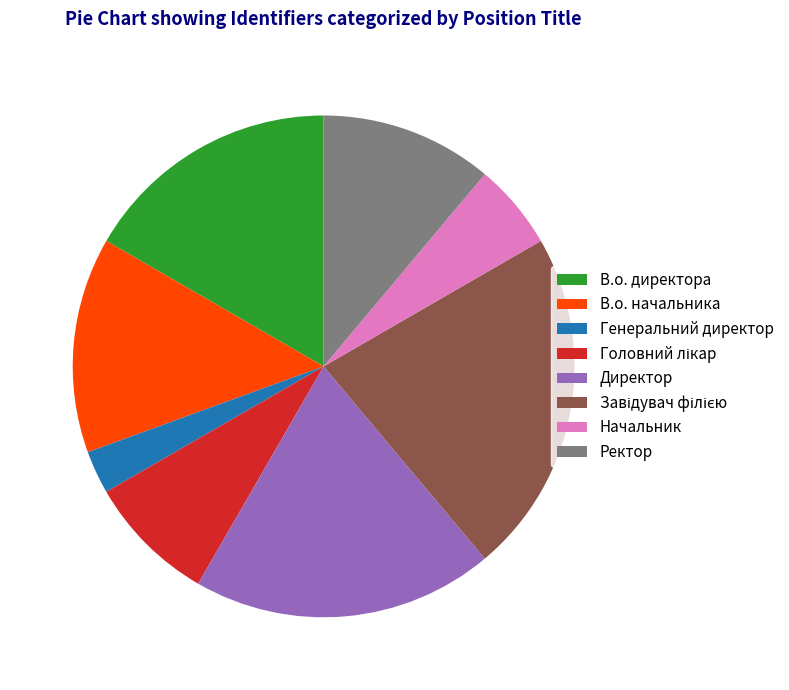

Is it true that В.о. начальника is 1% of the pie?

False